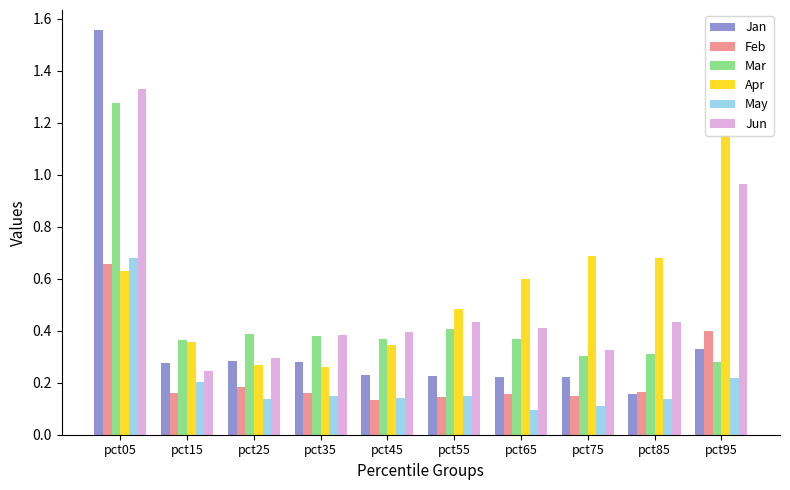

Is it true that Apr equals 0.6 at pct05?

True